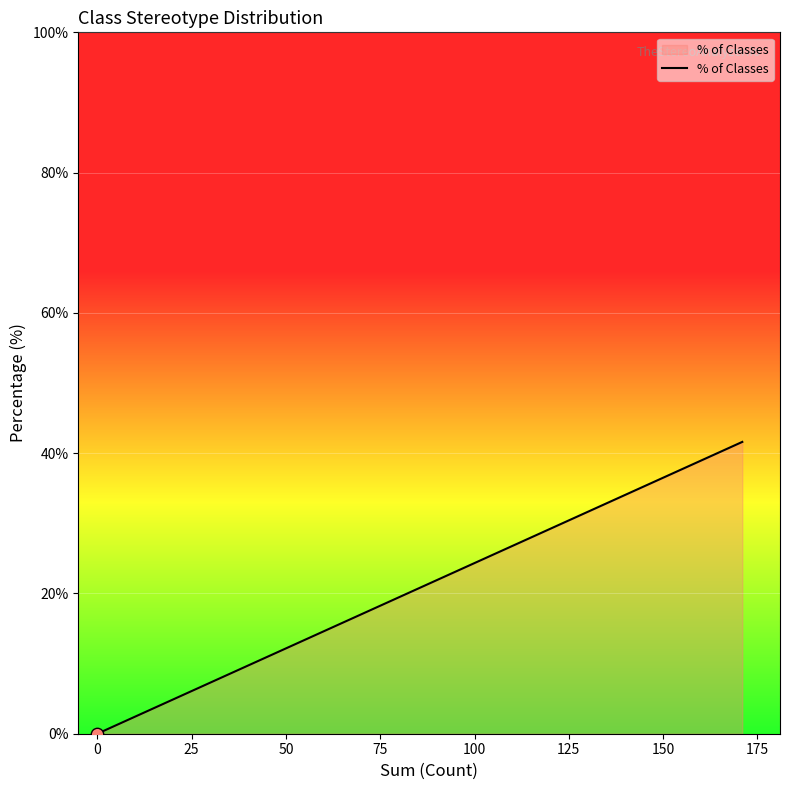

Which has a higher value, -25 or 50?

50